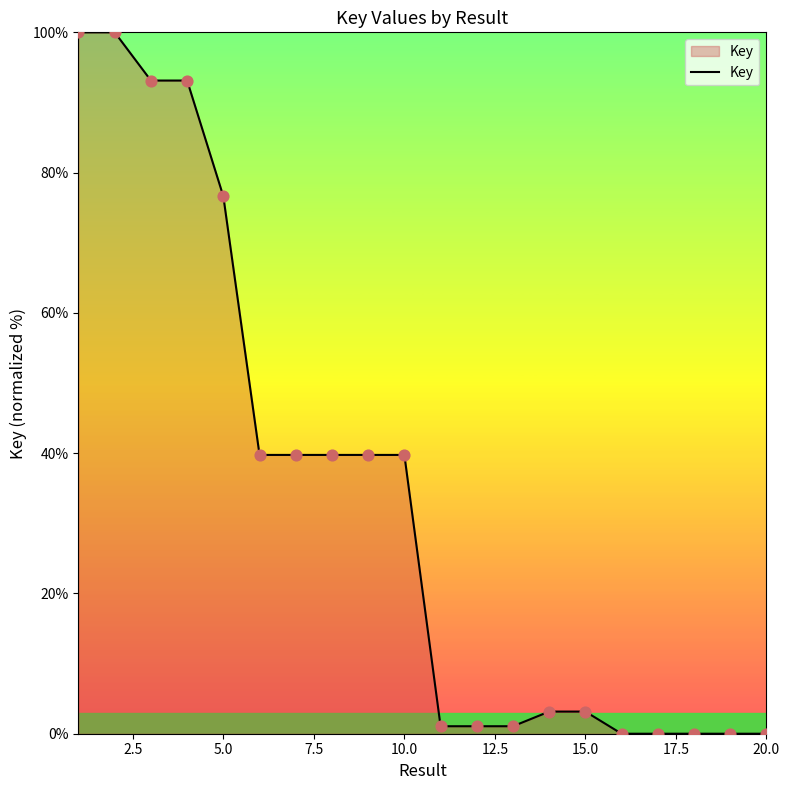

What is the greatest value displayed?

100.0